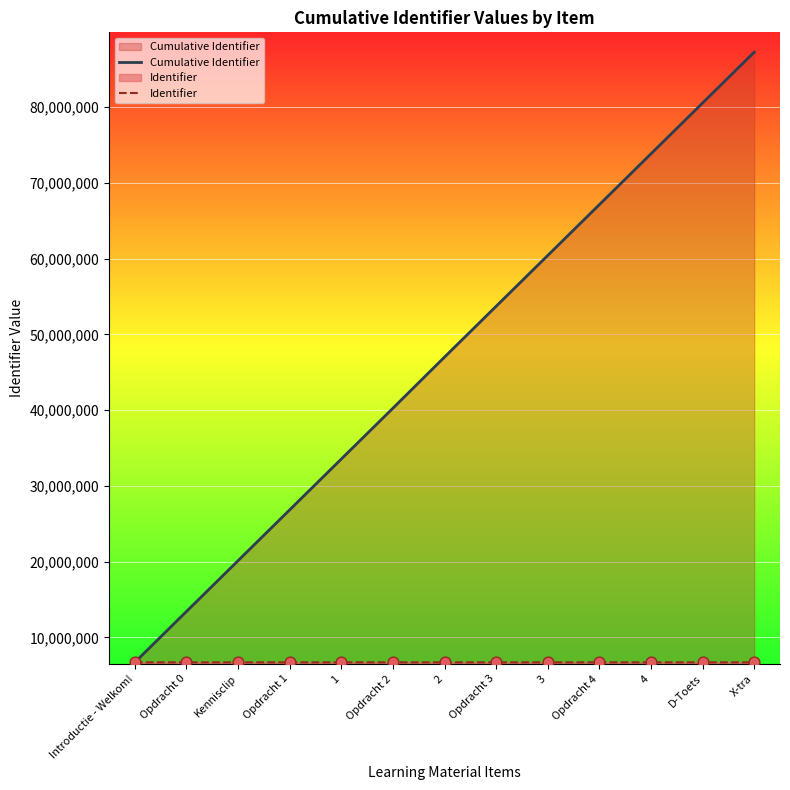

Is the value of Cumulative Identifier at Opdracht 0 greater than the value of Identifier at Introductie - Welkom!?

Yes